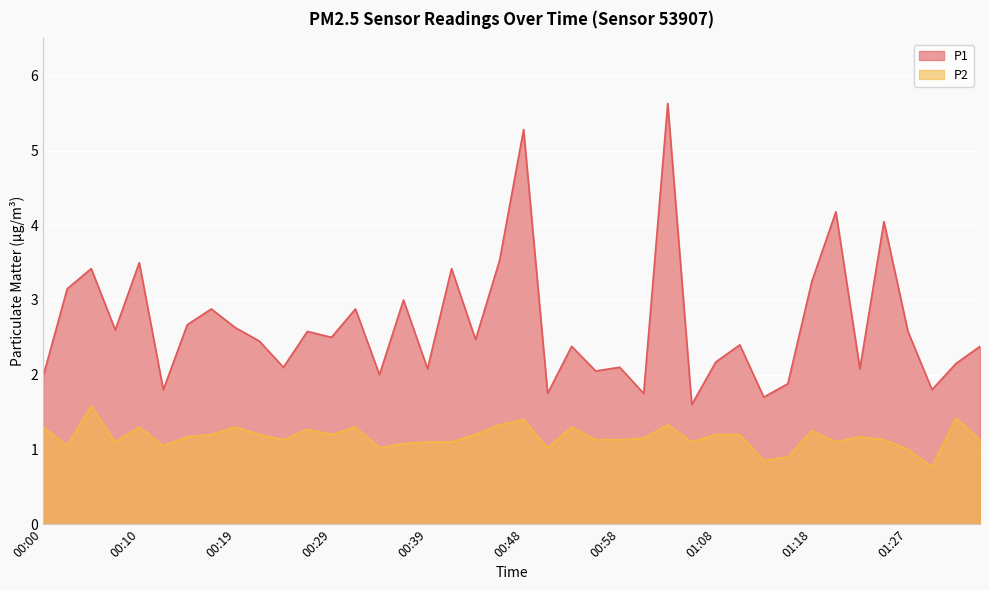

Which series changed the most between 00:27 and 01:13?

P1